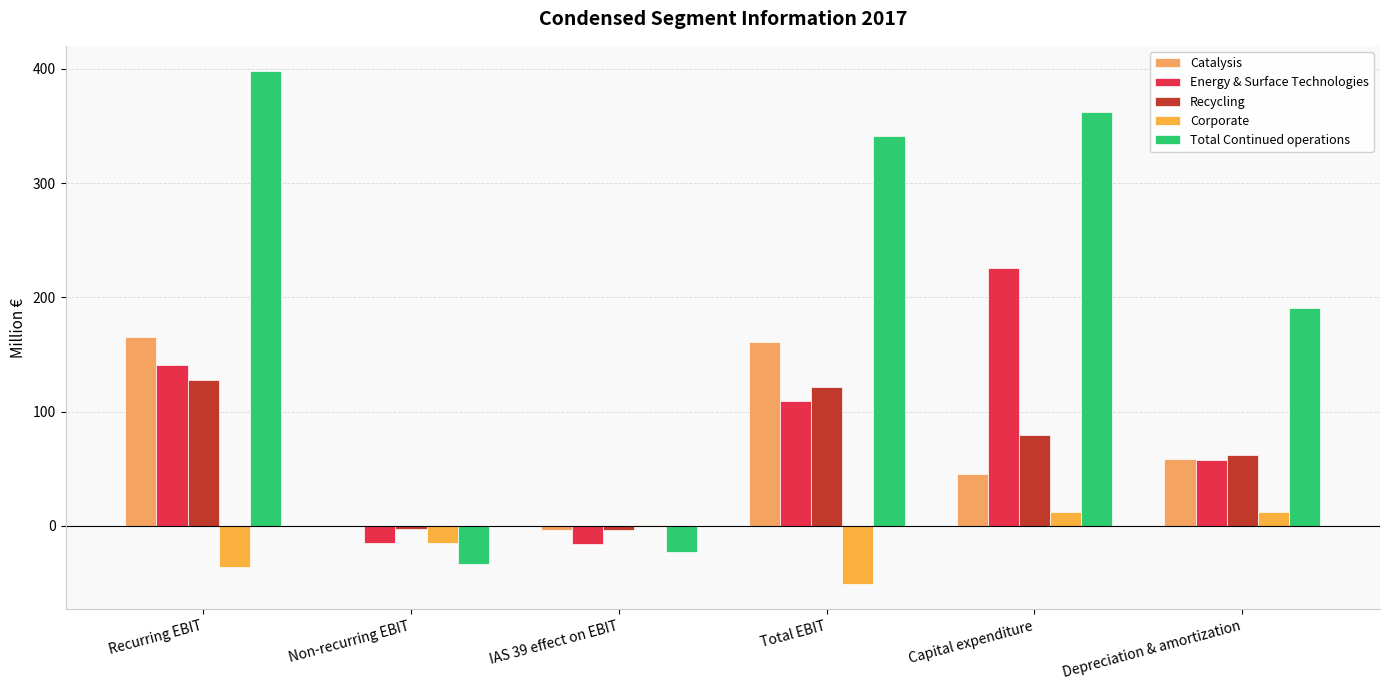

How many distinct data groups are displayed?

5